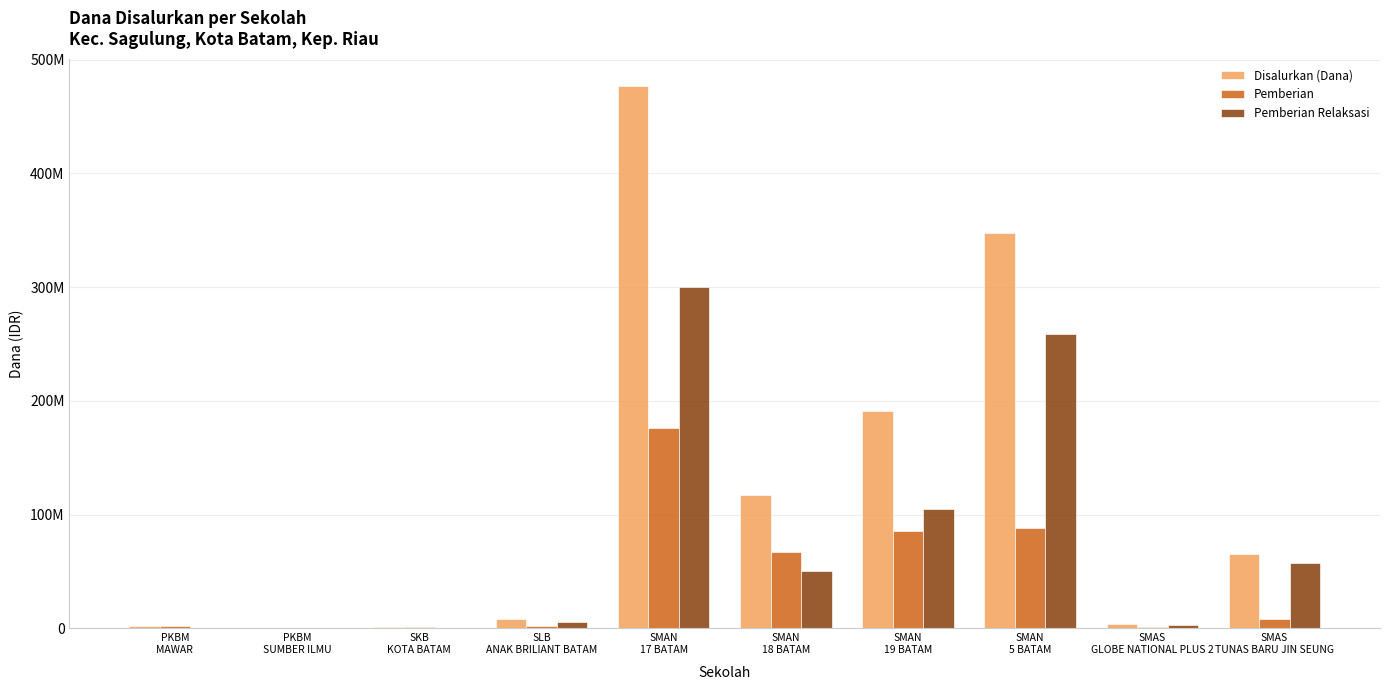

What position from the left is SMAN
5 BATAM?

8